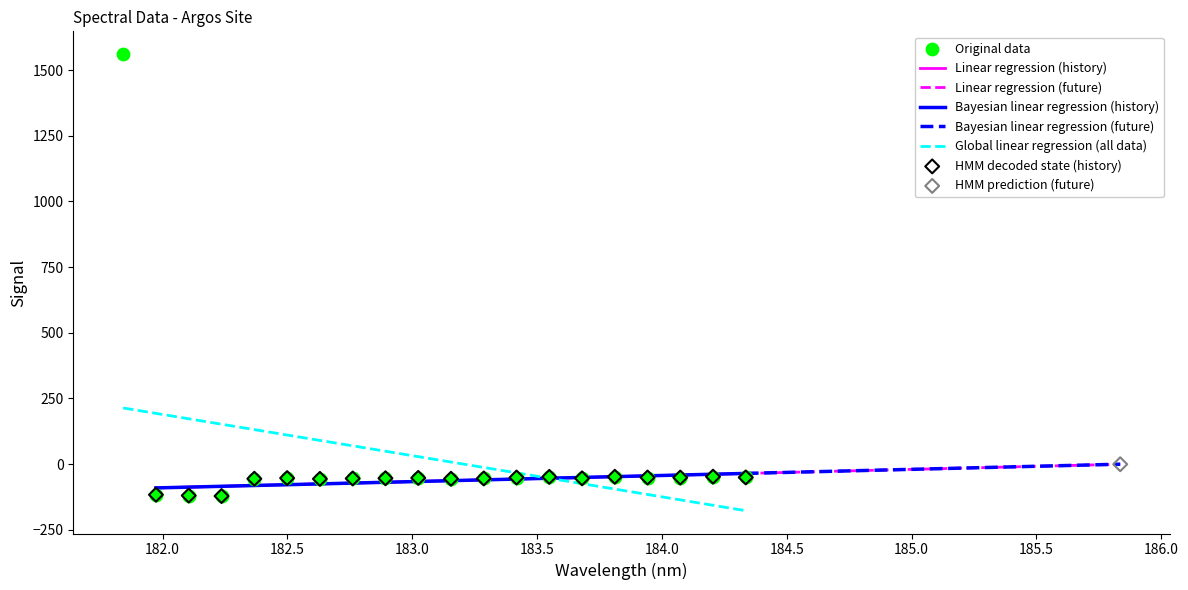

What is the change in value from 182.1045947288 to 182.7613026778?

+64.9